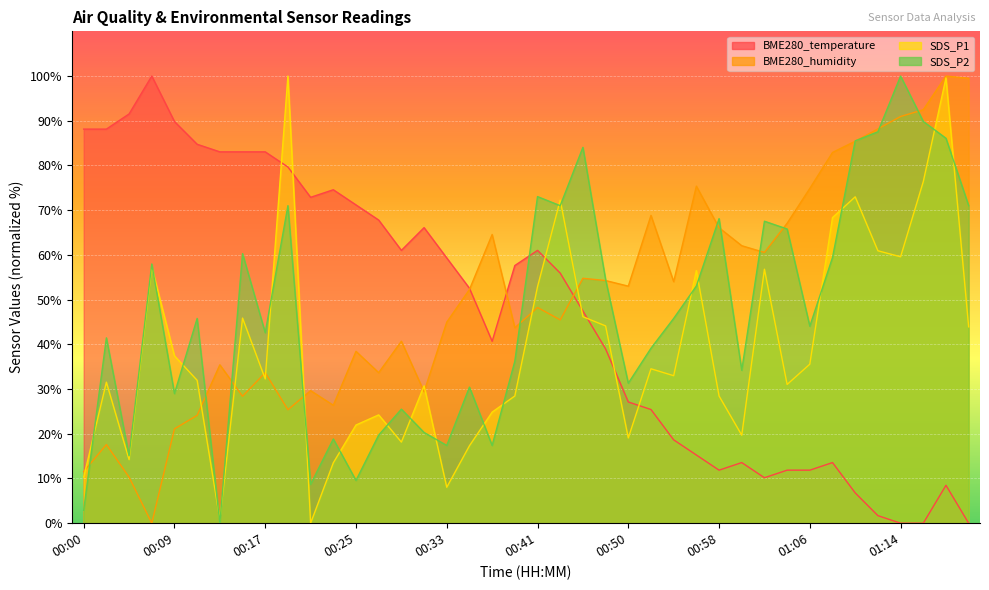

What is the difference between the maximum and minimum values in the BME280_temperature series?

100.0